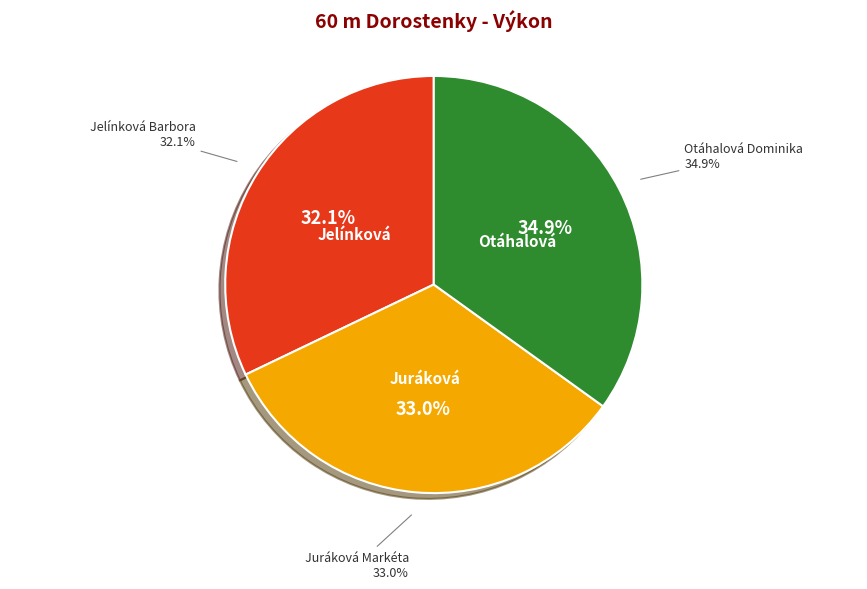

Which category has the smallest portion of the pie?

Jelínková Barbora